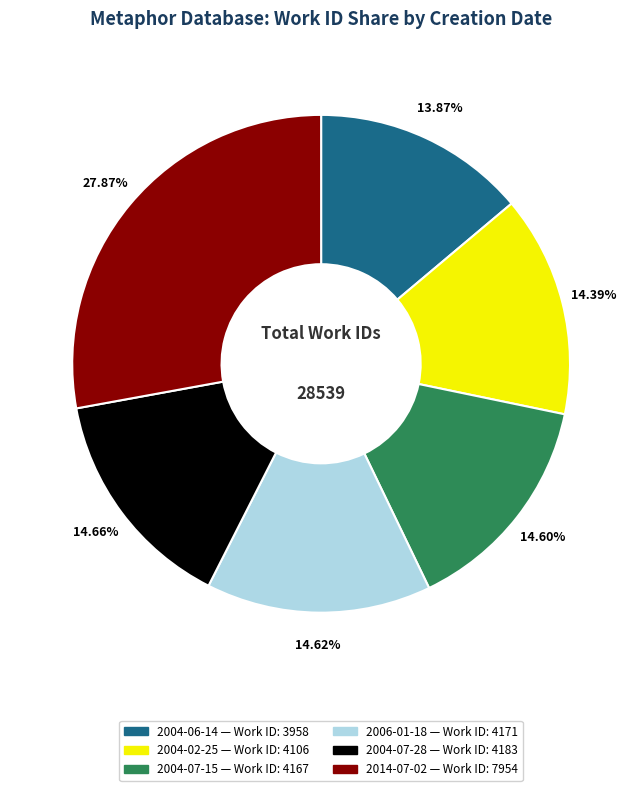

Is 2004-07-15 the majority of the pie?

No